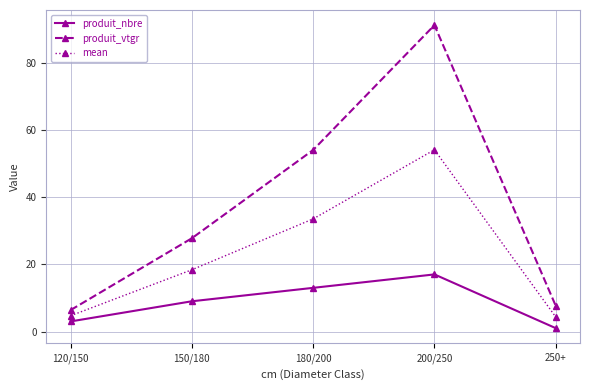

What are all the series names shown in the legend?

produit_nbre, produit_vtgr, mean